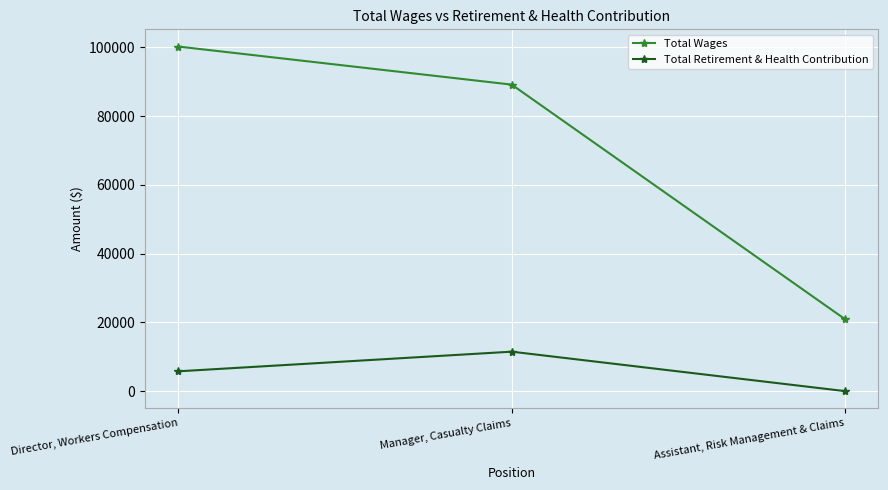

Rank the categories by Total Wages value from highest to lowest.

Director, Workers Compensation, Manager, Casualty Claims, Assistant, Risk Management & Claims